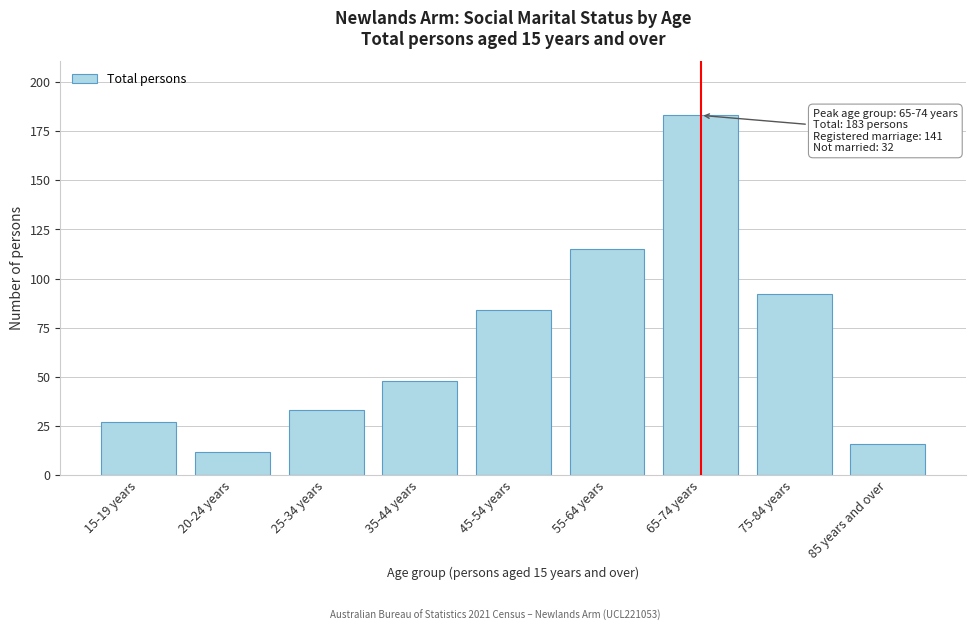

Reading left to right, list all the values displayed in this chart.

27	12	33	48	84	115	183	92	16